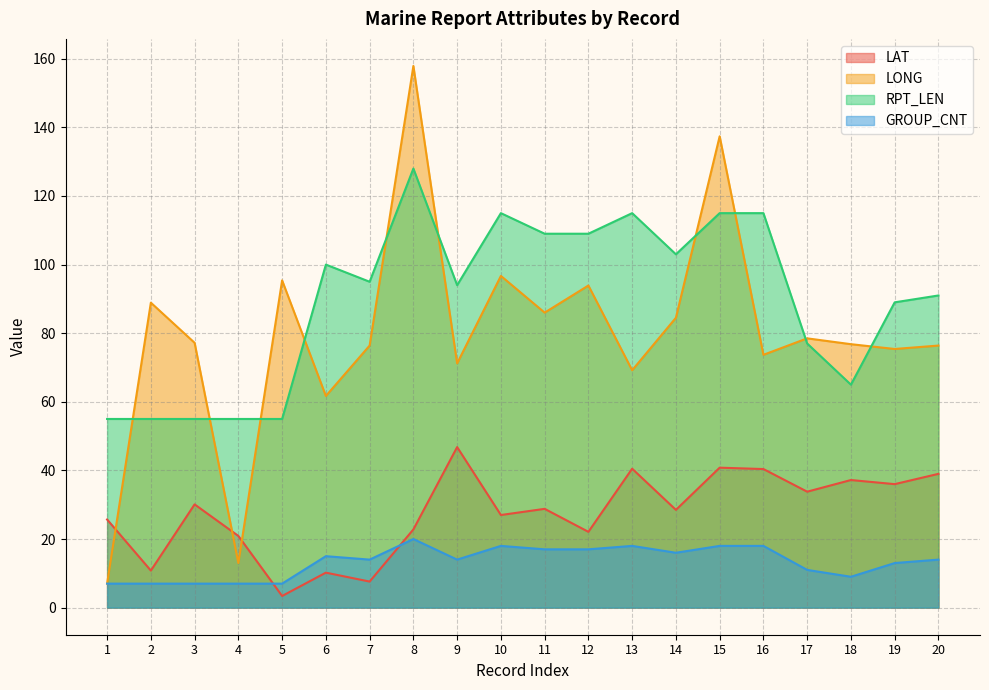

What is the value of the GROUP_CNT point at the 13th from the left?

18.0